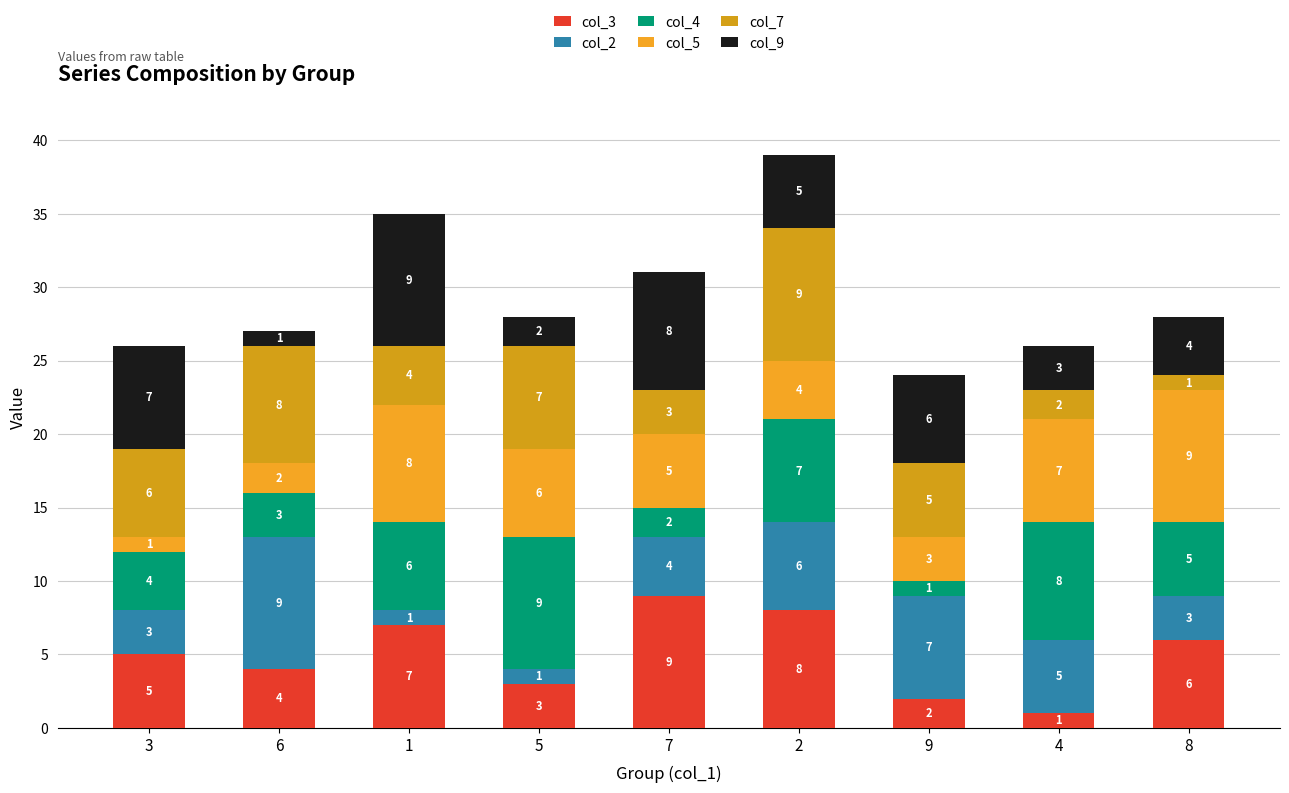

The col_3 series shows 1 at 4. True or false?

True